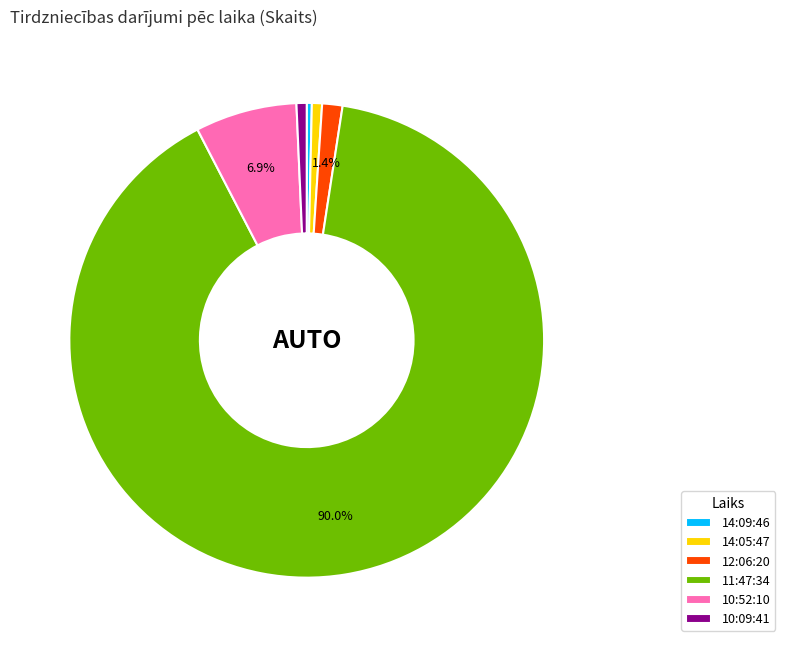

Which slice is the largest?

11:47:34